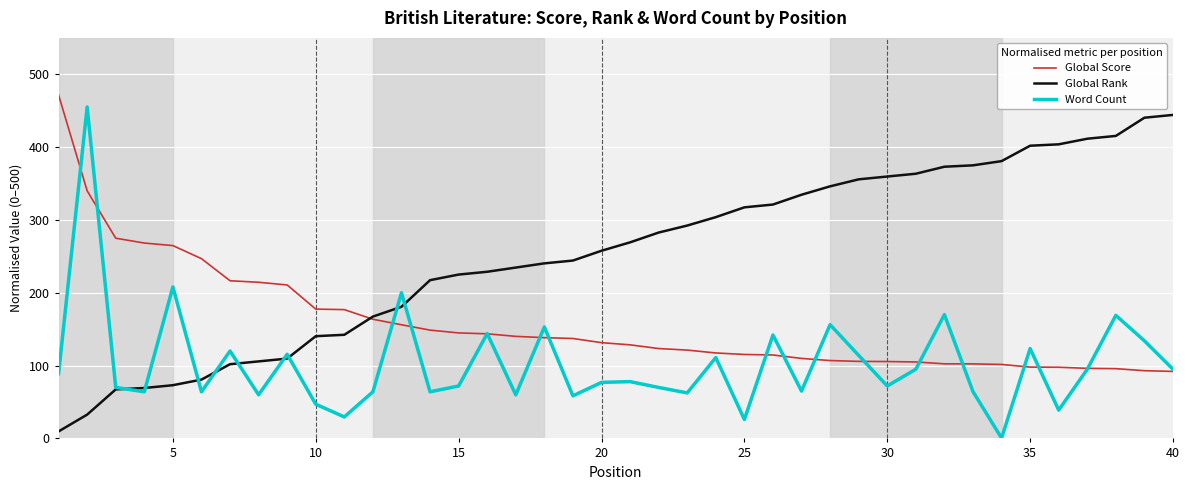

Which series has the largest total across all categories?

Global Rank